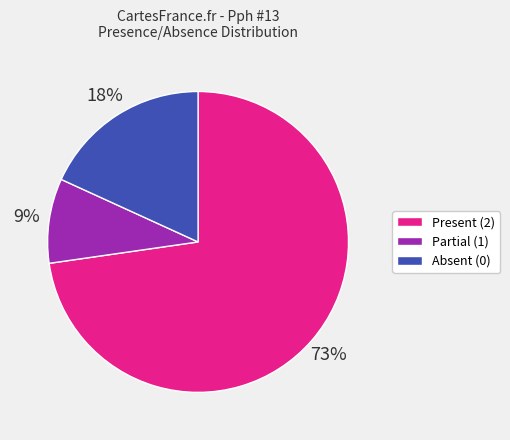

Is there a majority slice in this chart?

Yes